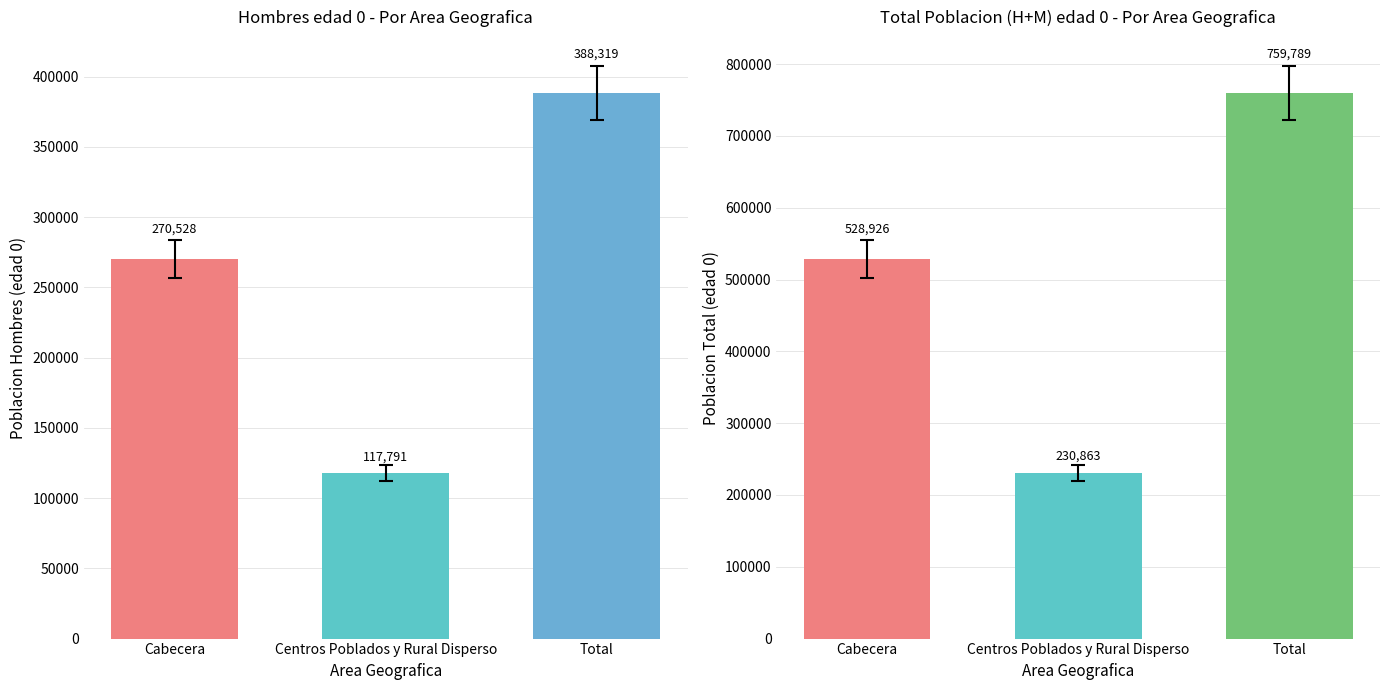

Rank the series at Centros Poblados y Rural Disperso from highest to lowest value.

Total_0, Hombres_0, Mujeres_0